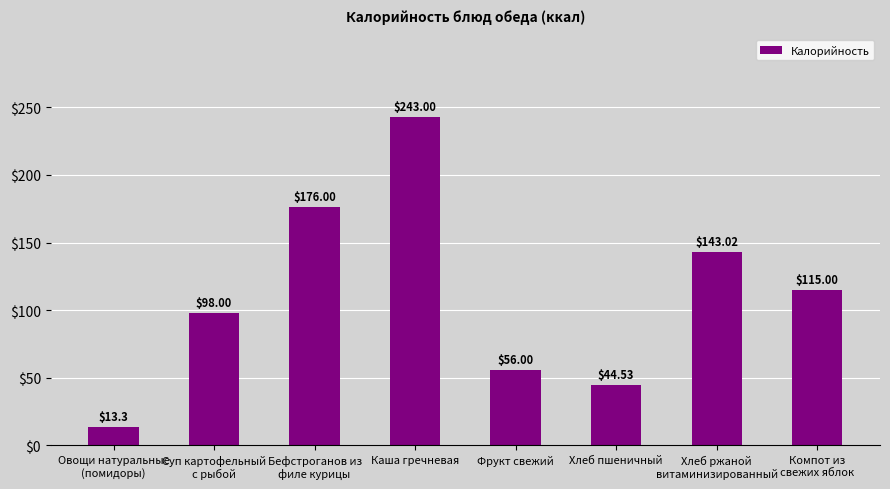

Reading left to right, what are all the values shown in this chart?

13.3	98.0	176.0	243.0	56.0	44.5	143.0	115.0